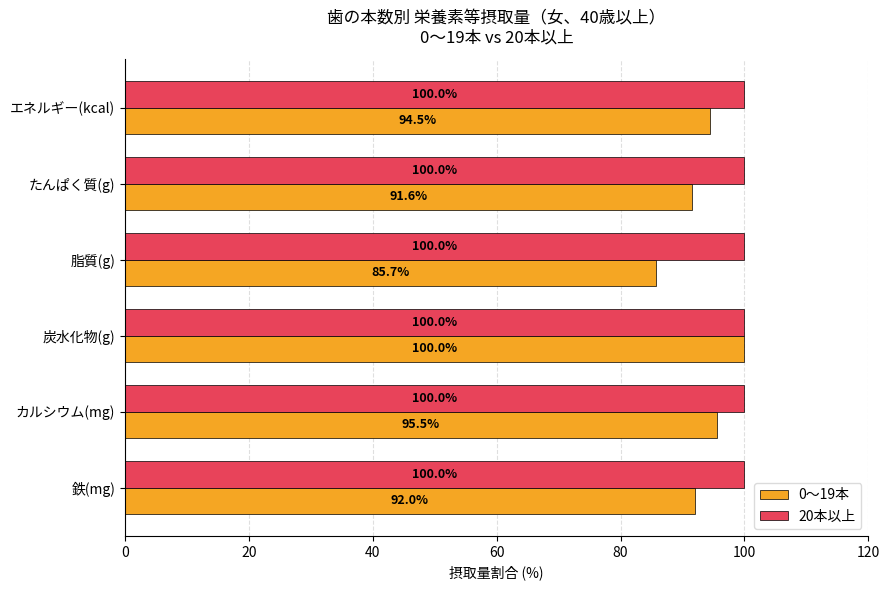

What are all the series names shown in the legend?

0～19本, 20本以上